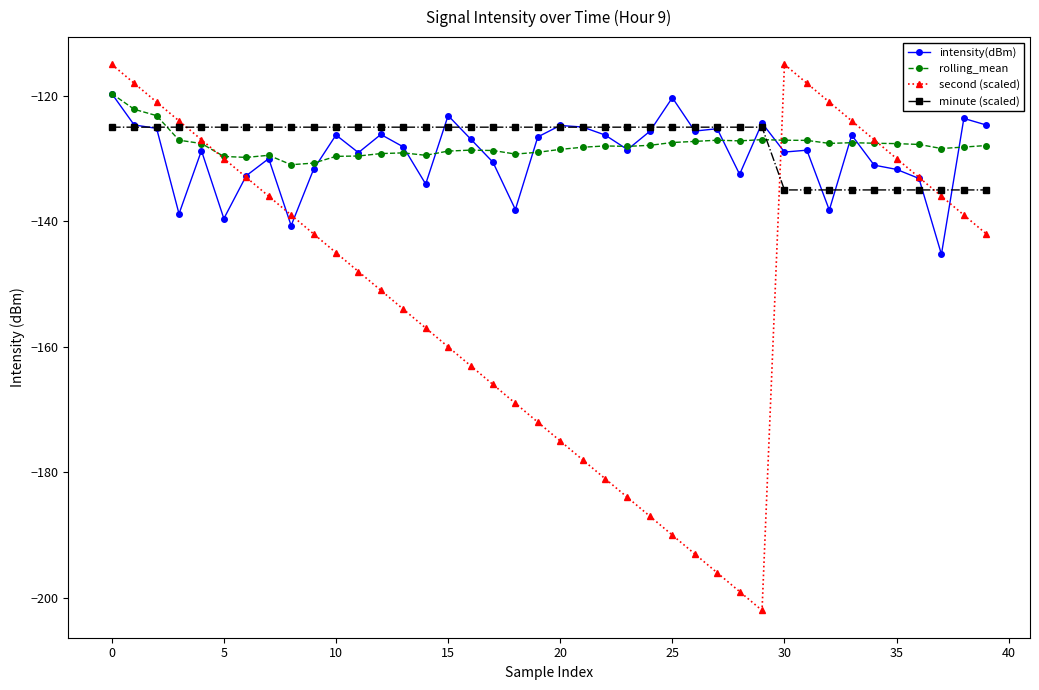

What is the value of the second (scaled) point at the 31st from the left?

-115.0